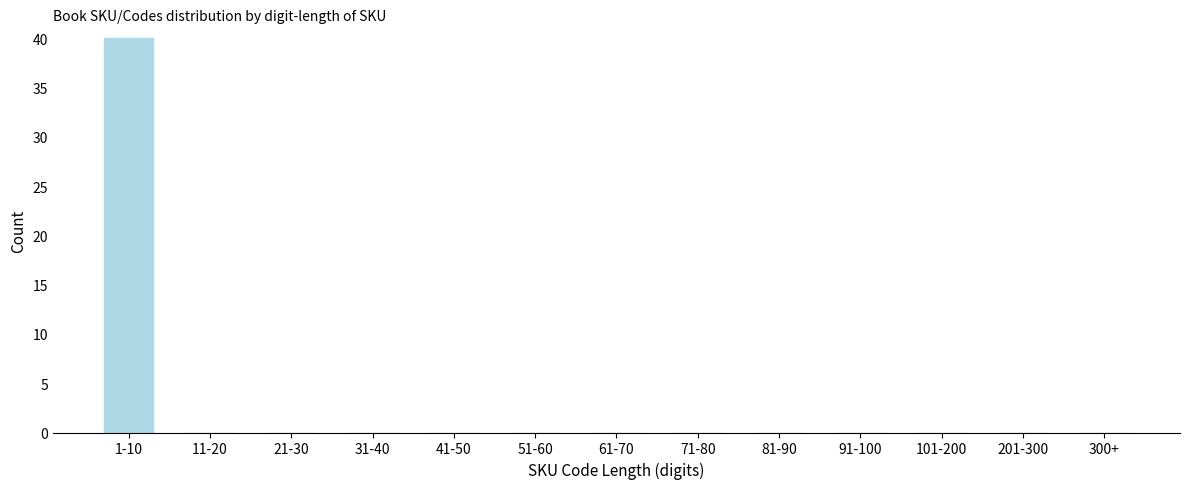

Reading left to right, transcribe all the data shown in this chart.

1-10=40	11-20=0	21-30=0	31-40=0	41-50=0	51-60=0	61-70=0	71-80=0	81-90=0	91-100=0	101-200=0	201-300=0	300+=0